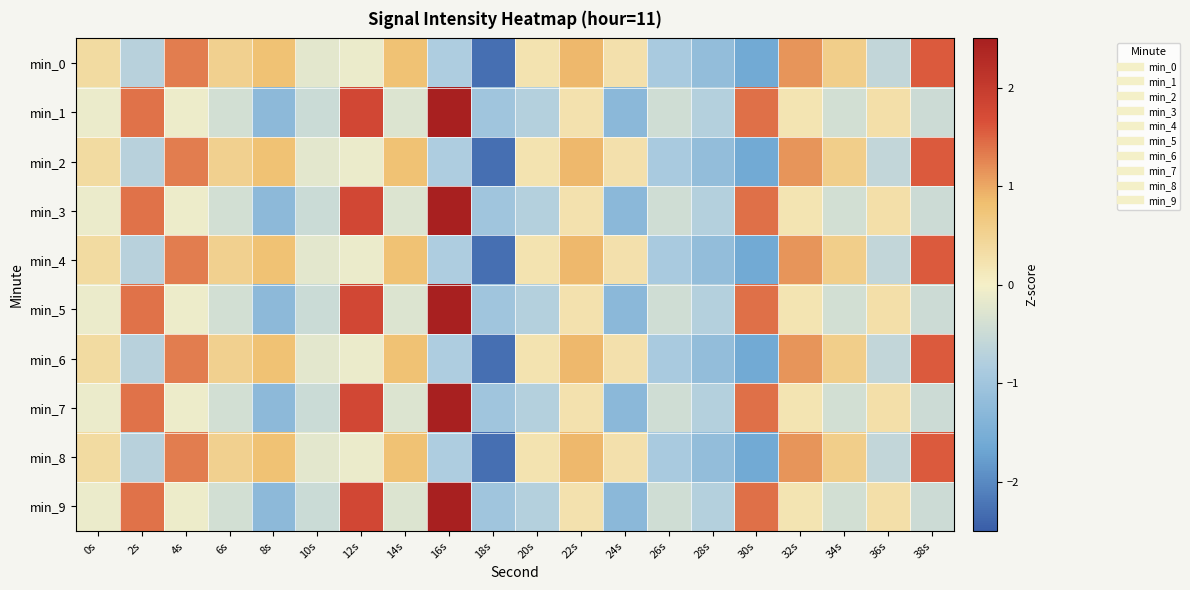

At 30s, list the series in order from smallest to largest.

min_0, min_2, min_4, min_6, min_8, min_1, min_3, min_5, min_7, min_9